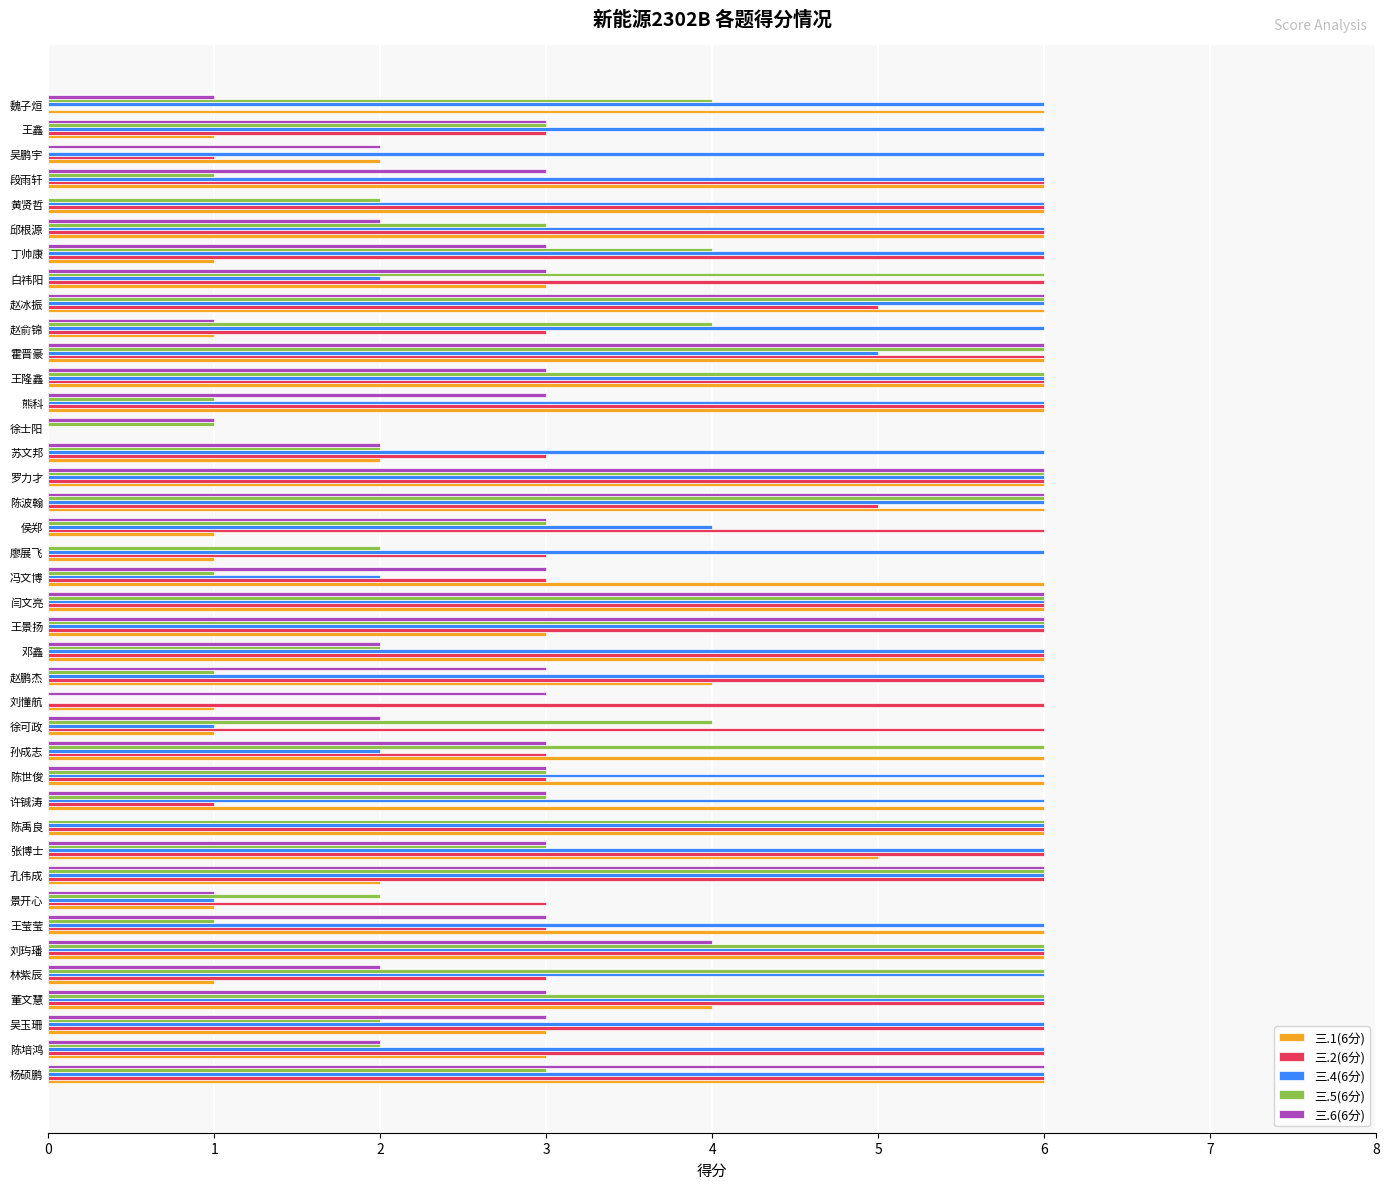

The 三.6(6分) series shows 6 at 刘玙璠. True or false?

False